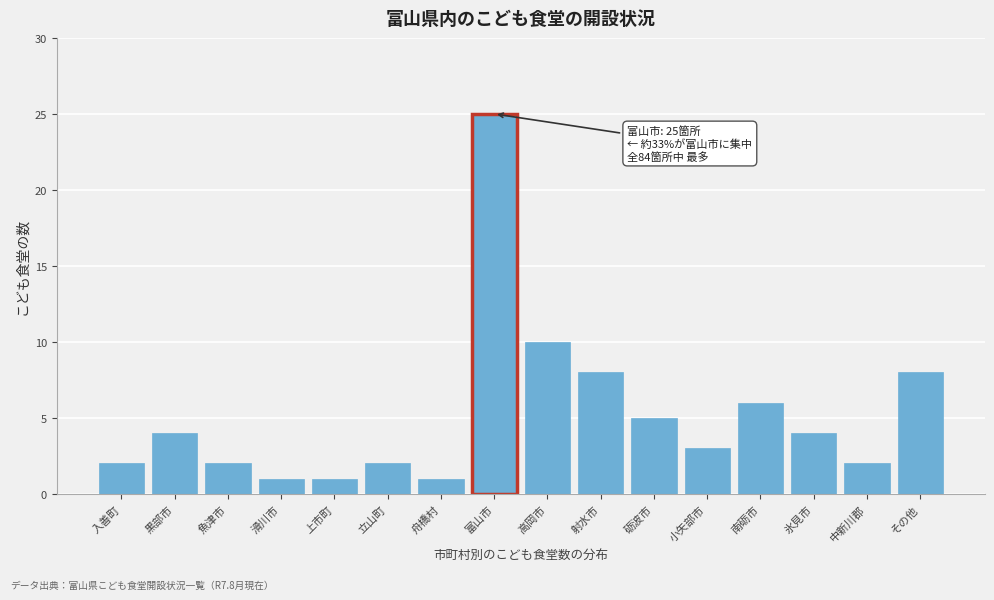

Reading left to right, what are all the values shown in this chart?

入善町=2	黒部市=4	魚津市=2	滑川市=1	上市町=1	立山町=2	舟橋村=1	富山市=25	高岡市=10	射水市=8	砺波市=5	小矢部市=3	南砺市=6	氷見市=4	中新川郡=2	その他=8